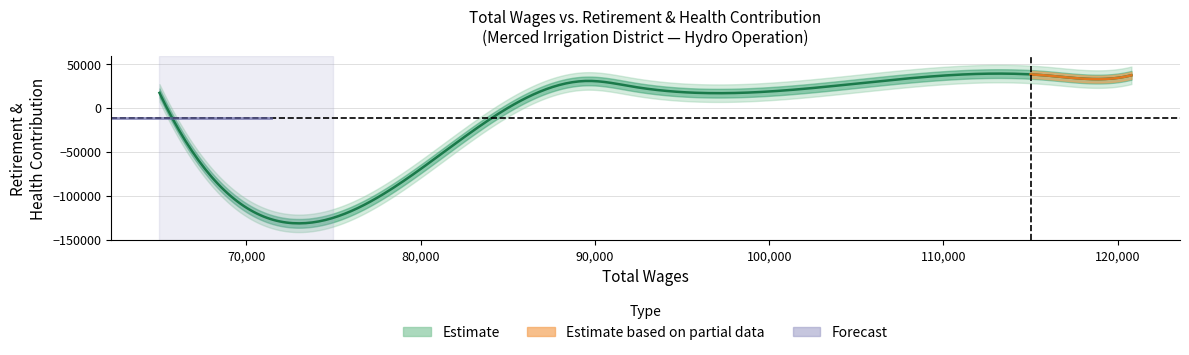

What is the difference between the maximum and minimum values in the total_wages series?

55763